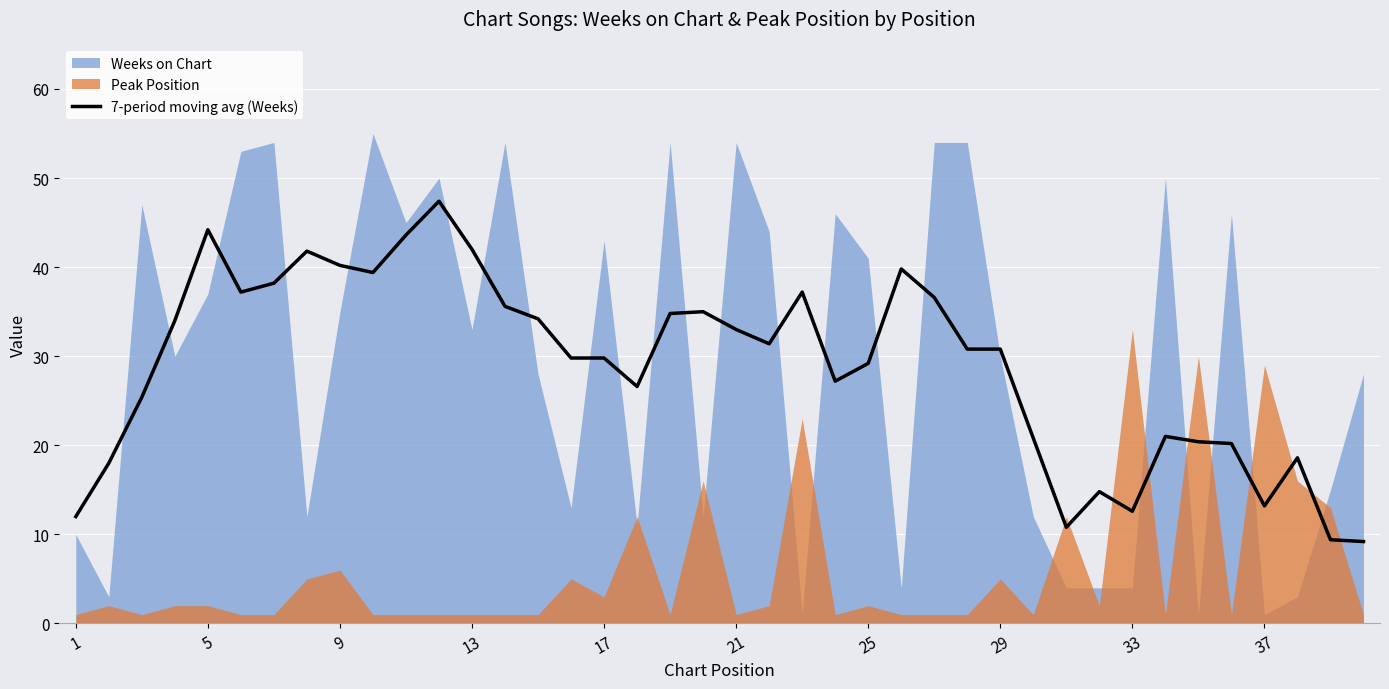

The value of 7-period moving avg (Weeks) at 21 is 19.9. True or false?

False